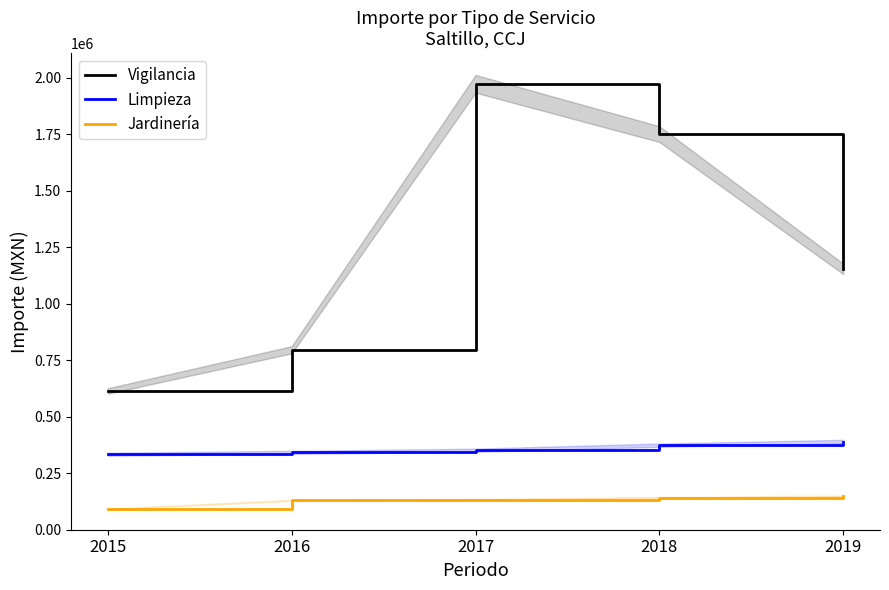

True or false: Vigilancia and Limpieza cross at least once.

False